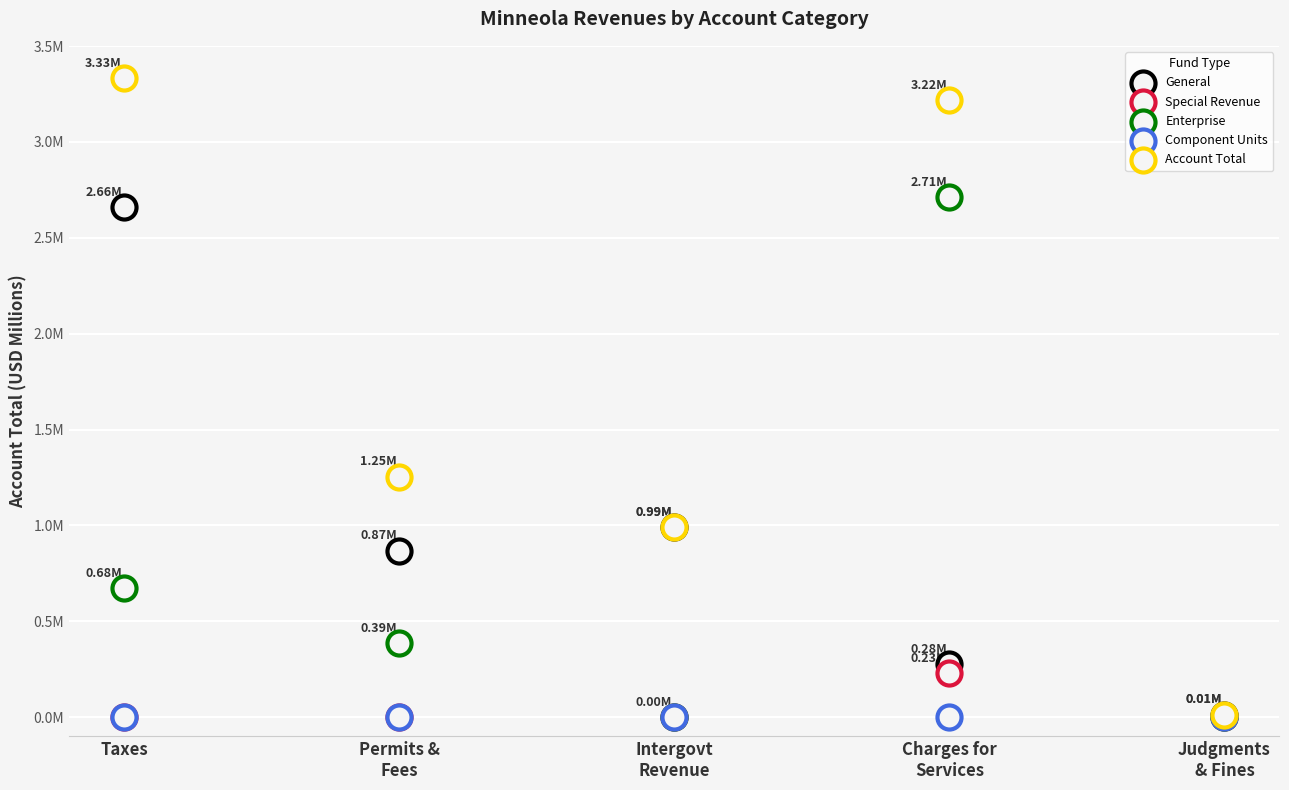

Which series has the largest Y range (max minus min)?

Account Total